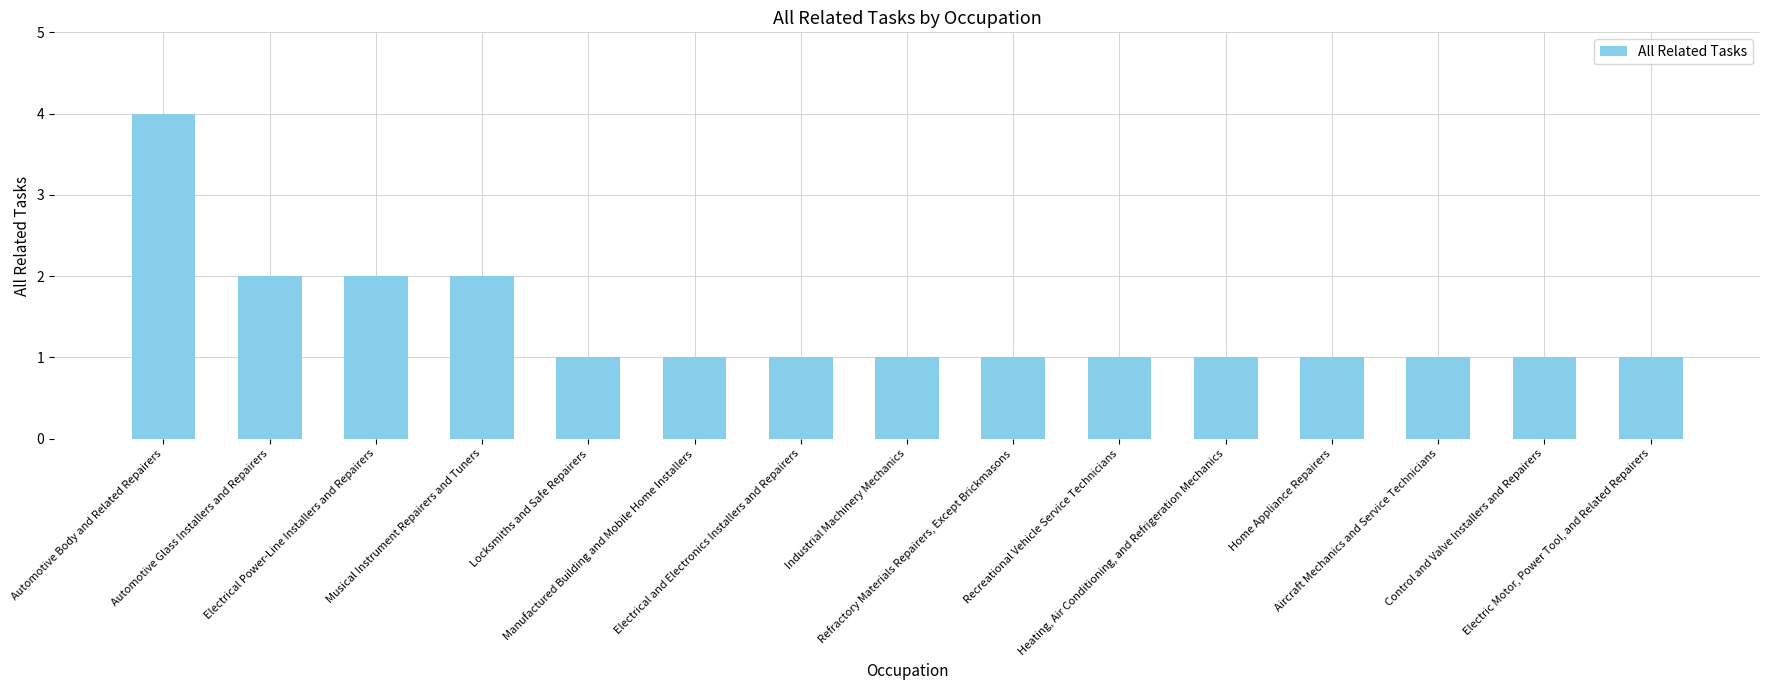

What is the maximum value shown in the chart?

4